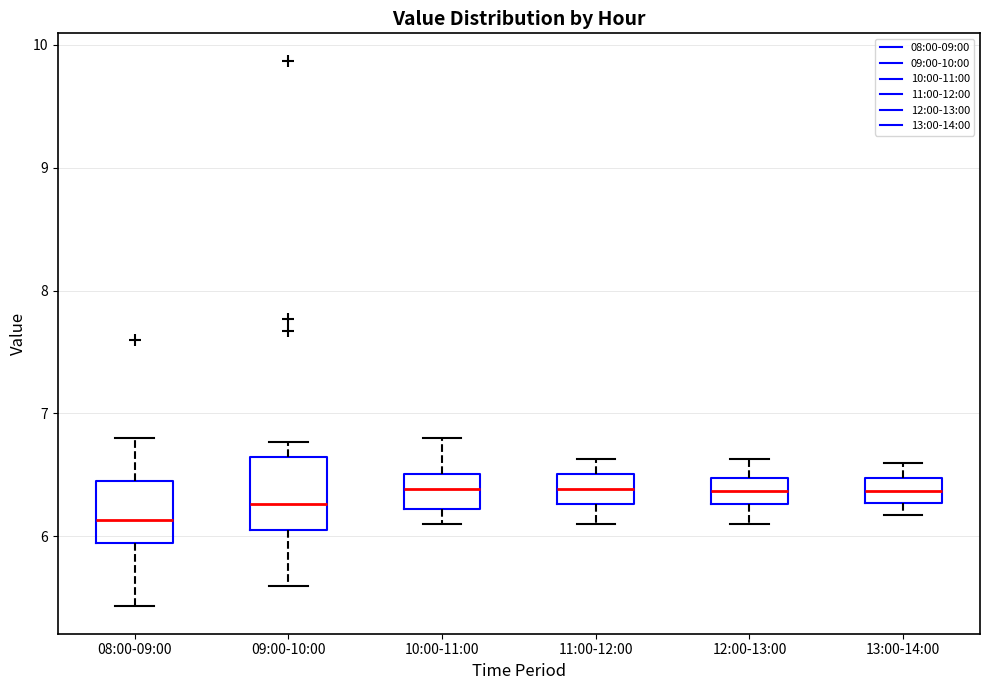

Where is the upper edge of the box for 12:00-13:00 on the y-axis? The values are not printed on the chart, so give them approximately, as read against the axis.

6.5